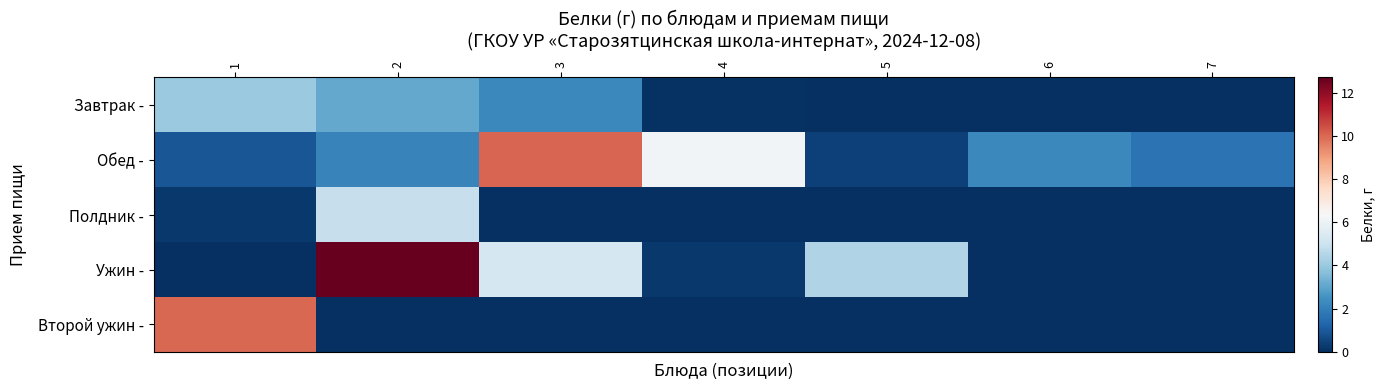

Which series has the widest spread of values?

Ужин -